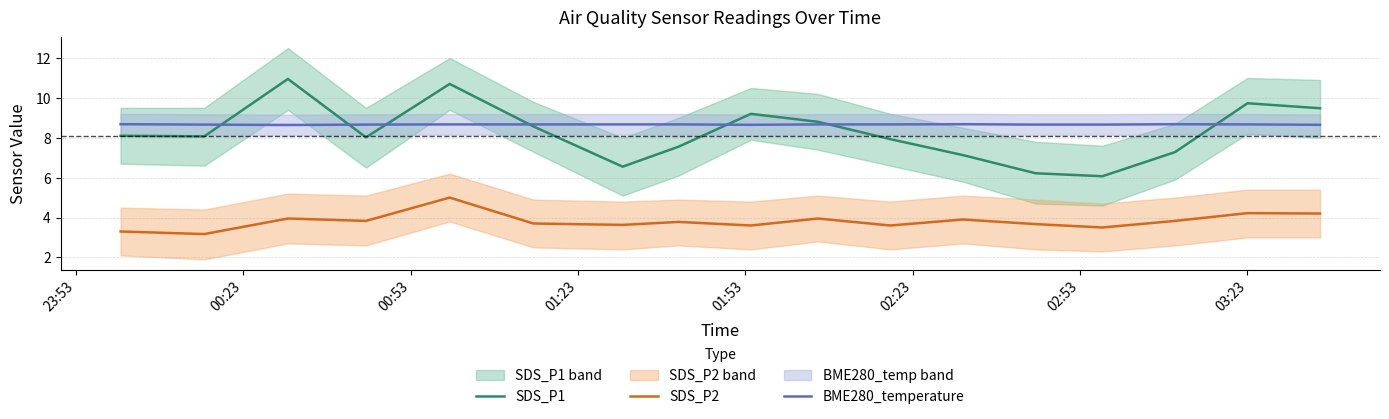

Reading left to right, list all the values displayed in this chart.

SDS_P1: 8.1	8.1	10.9	8.0	10.7	8.6	6.5	7.5	9.2	8.8	7.9	7.1	6.2	6.1	7.3	9.7	9.5
SDS_P2: 3.3	3.2	4.0	3.8	5.0	3.7	3.6	3.8	3.6	4.0	3.6	3.9	3.7	3.5	3.8	4.2	4.2
BME280_temperature: 8.7	8.7	8.6	8.7	8.7	8.7	8.7	8.7	8.7	8.7	8.7	8.7	8.7	8.7	8.7	8.7	8.7